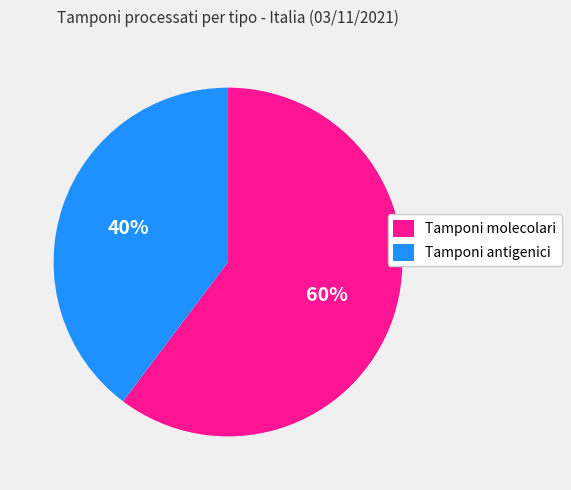

Rank the categories by value from highest to lowest.

Tamponi molecolari, Tamponi antigenici